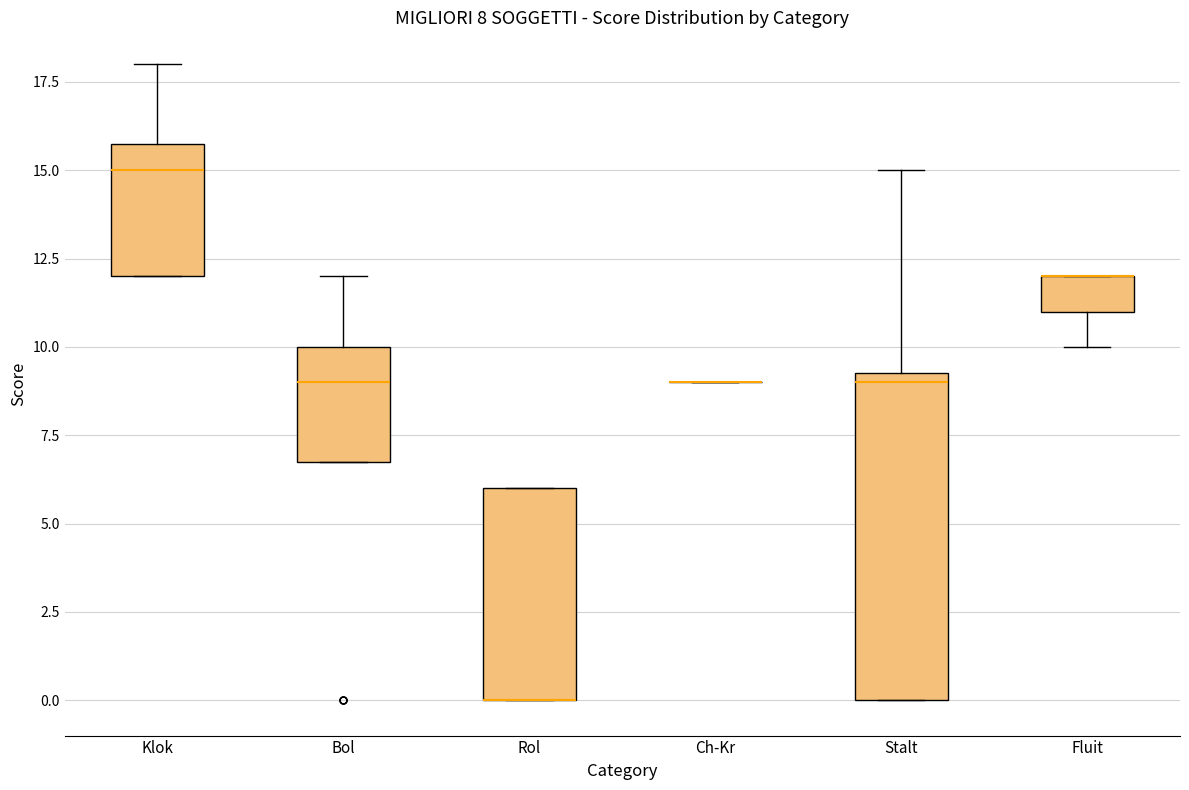

Which box is the tallest, from its lower edge to its upper edge?

Stalt